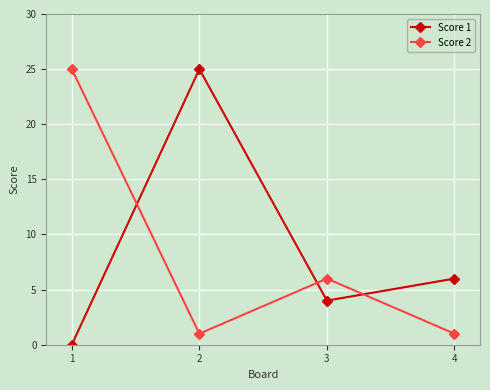

What is the sum of the Score 2 values at 4 and 1?

26